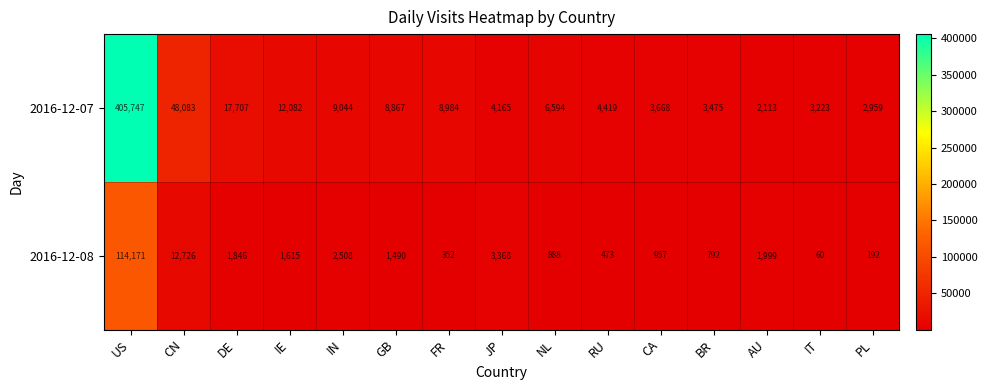

Reading left to right, what are all the values shown in this chart?

2016-12-07: 405747	48083	17707	12082	9044	8867	8984	4165	6594	4419	3668	3475	2113	3223	2959
2016-12-08: 114171	12726	1846	1615	2508	1490	352	3368	888	473	957	792	1999	60	192